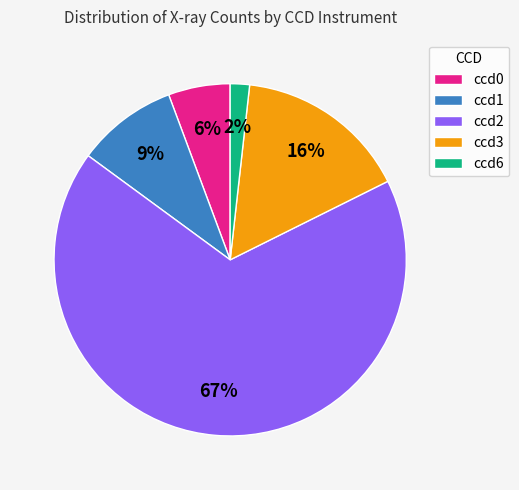

Combined, do ccd2 and ccd1 account for over 50%?

Yes